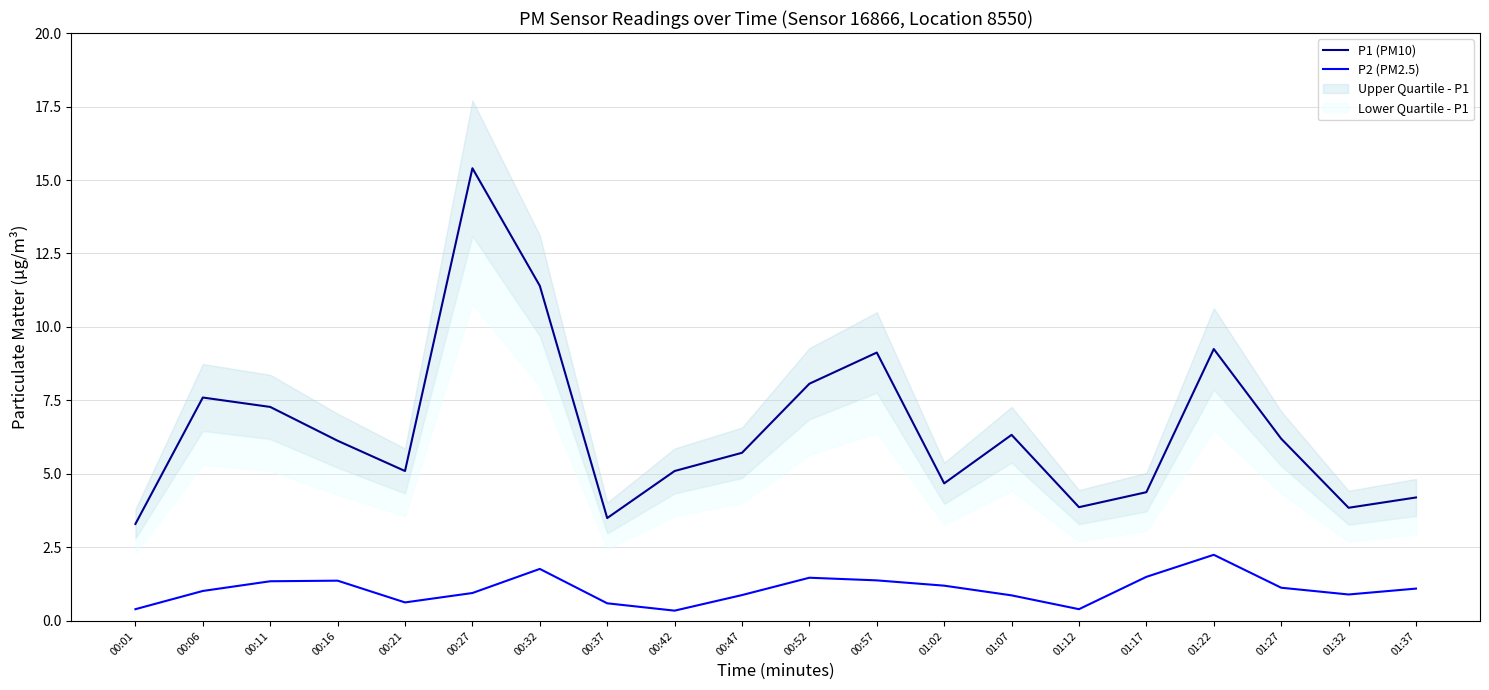

Reading right to left, what are all the values shown in this chart?

P1 (PM10): 01:37=4.2	01:32=3.9	01:27=6.2	01:22=9.2	01:17=4.4	01:12=3.9	01:07=6.3	01:02=4.7	00:57=9.1	00:52=8.1	00:47=5.7	00:42=5.1	00:37=3.5	00:32=11.4	00:27=15.4	00:21=5.1	00:16=6.1	00:11=7.3	00:06=7.6	00:01=3.3
P2 (PM2.5): 01:37=1.1	01:32=0.9	01:27=1.1	01:22=2.2	01:17=1.5	01:12=0.4	01:07=0.9	01:02=1.2	00:57=1.4	00:52=1.5	00:47=0.9	00:42=0.3	00:37=0.6	00:32=1.8	00:27=0.9	00:21=0.6	00:16=1.4	00:11=1.4	00:06=1.0	00:01=0.4